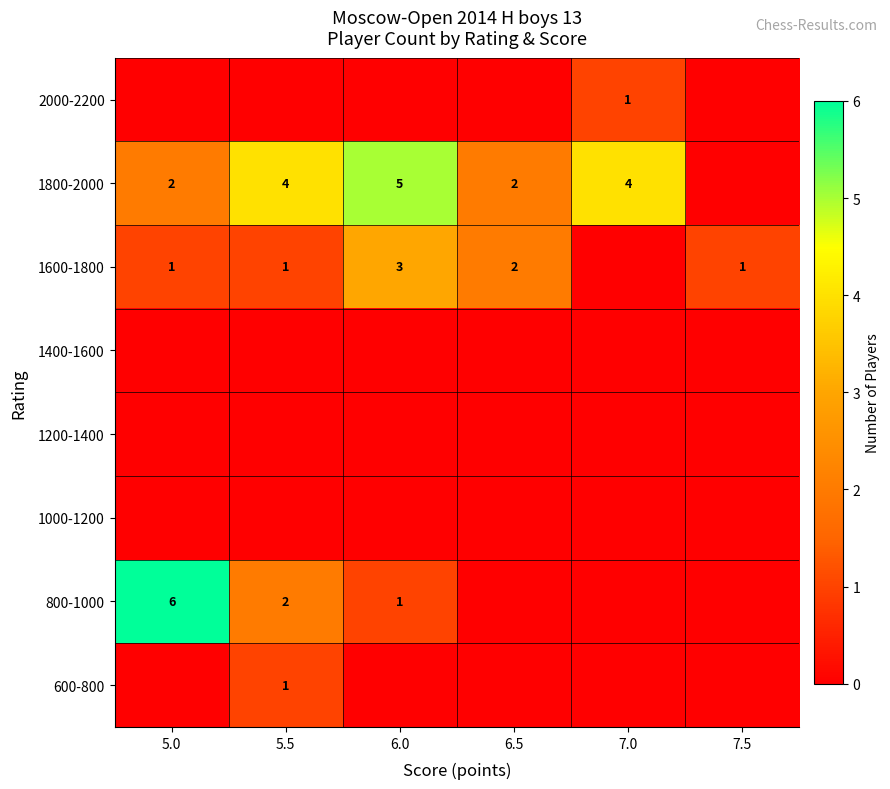

Between 5.0 and 6.0, which is larger?

5.0